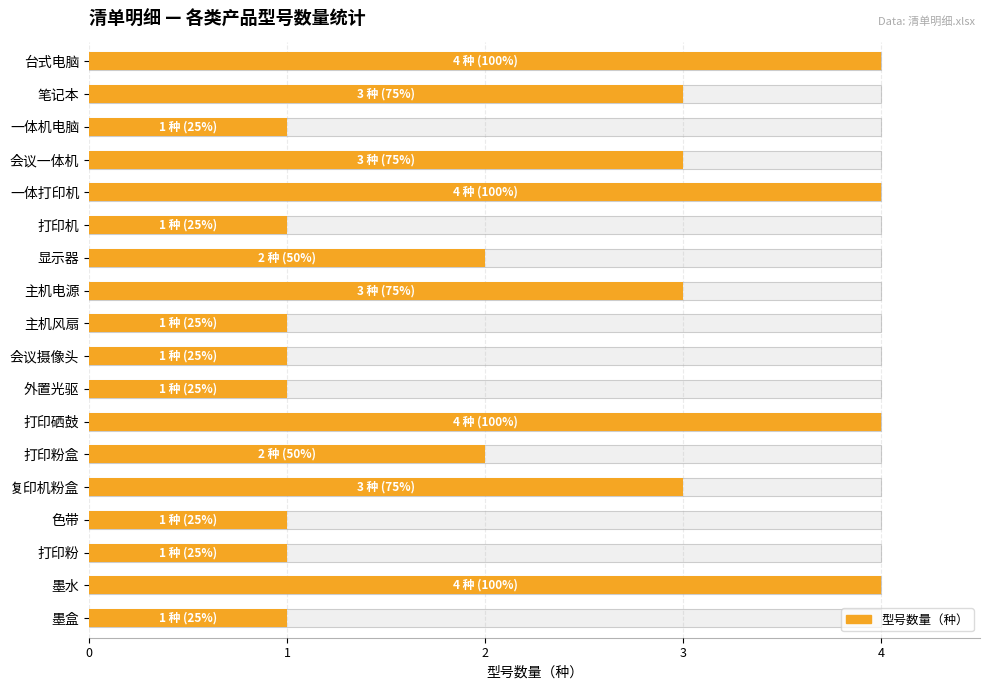

Are the bars grouped side by side (vs. stacked)?

No